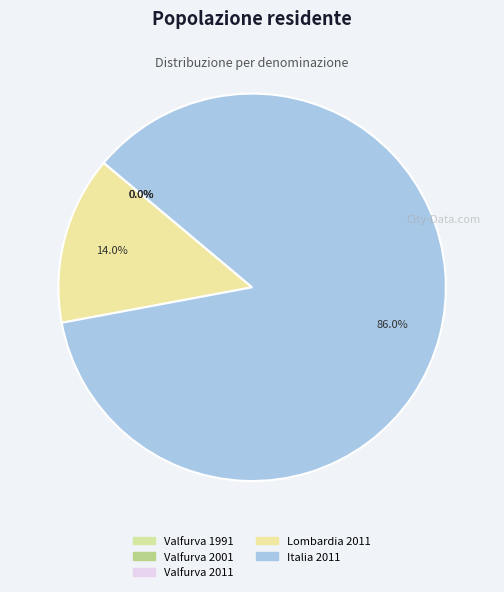

What is the largest slice in the pie chart?

Italia 2011